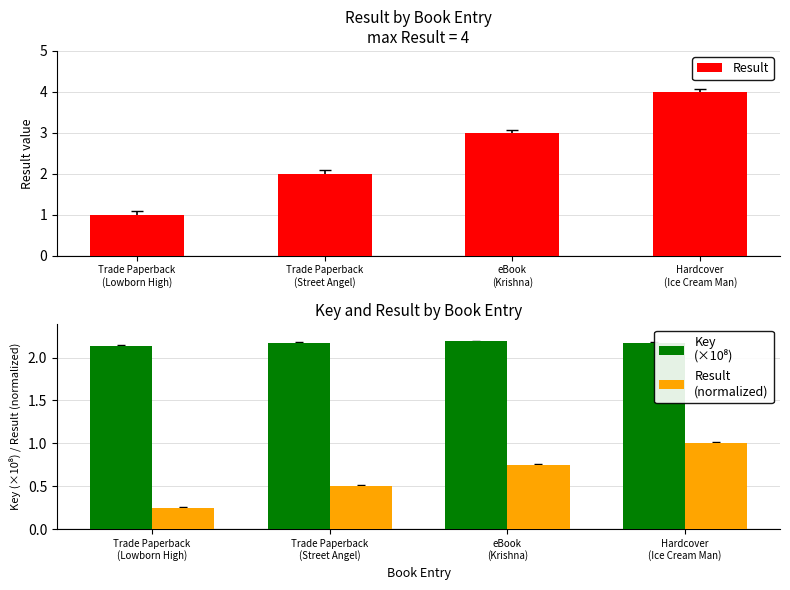

What is the maximum value for Result
(normalized)?

1.0